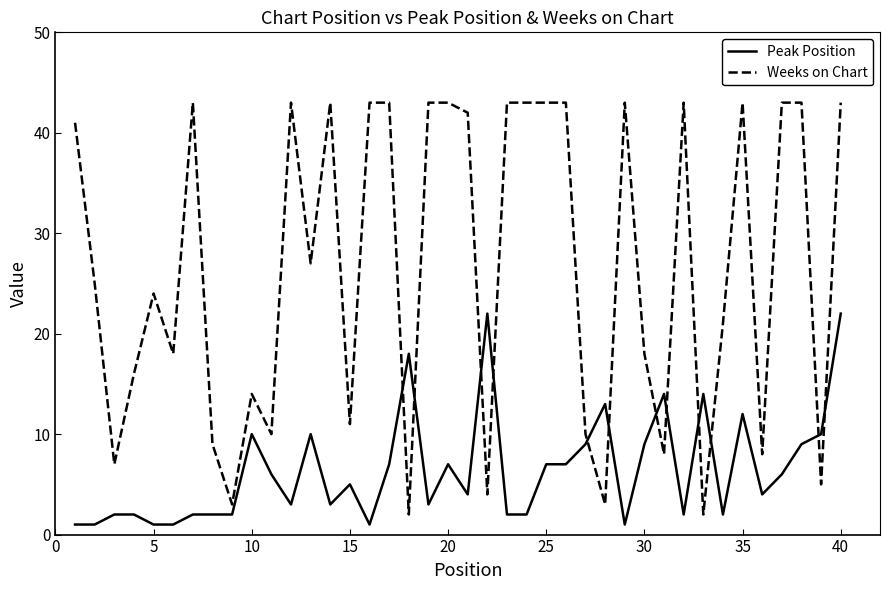

Rank the series by their average value, from highest to lowest.

Weeks on Chart, Peak Position